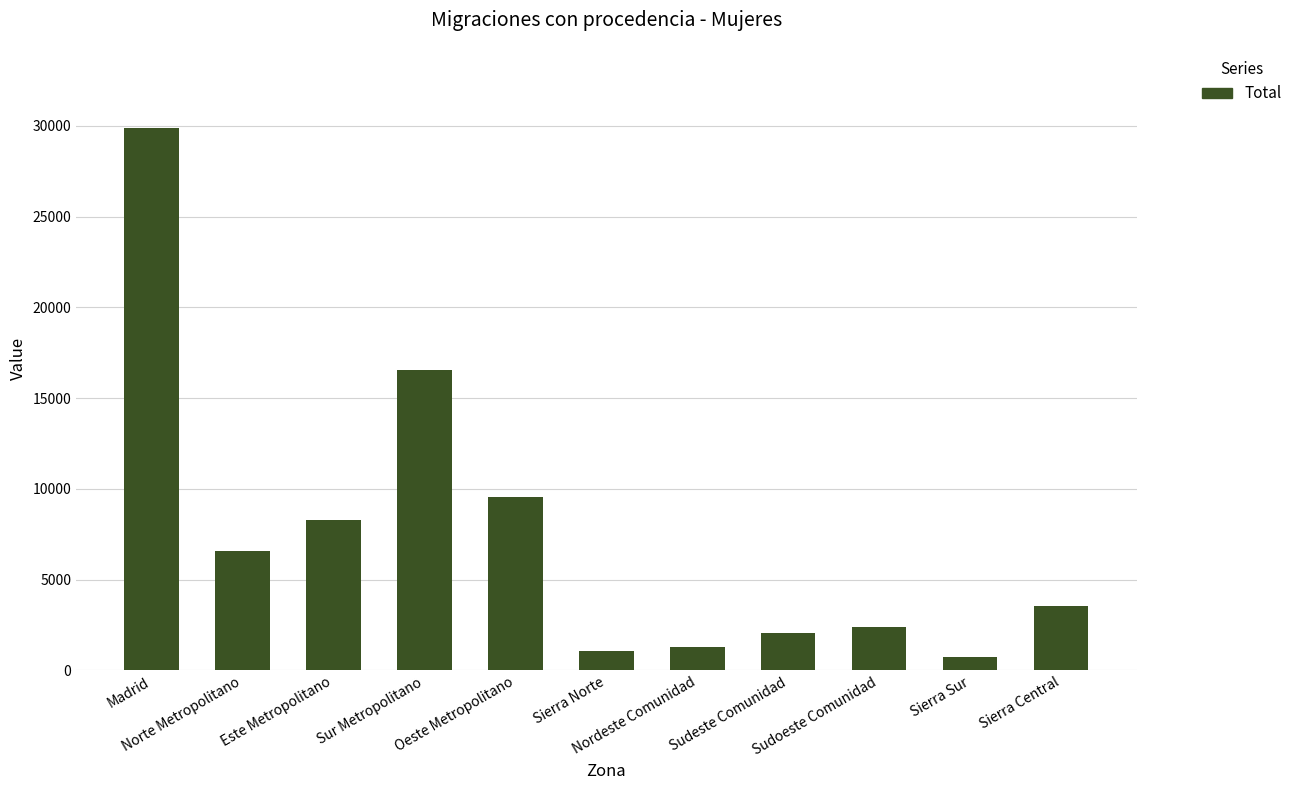

Which category has the highest value across all series?

Madrid